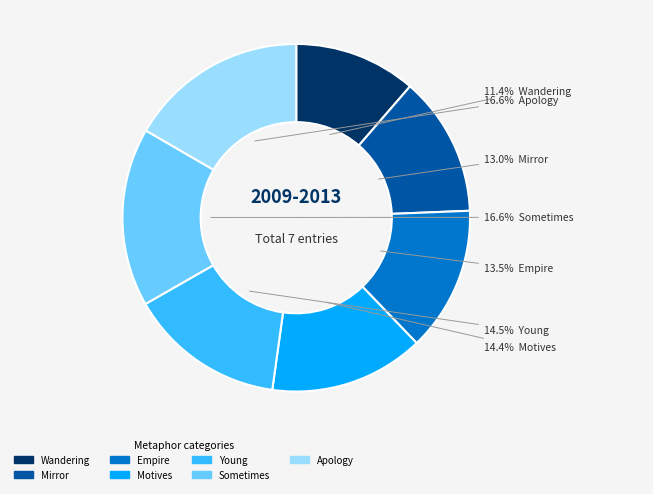

Is there any slice that represents more than half of the pie?

No